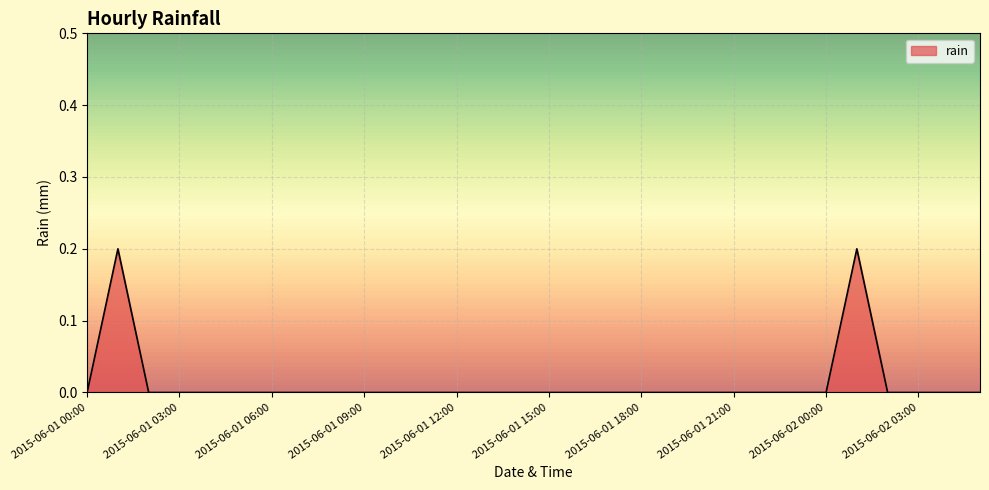

Does the chart display data point markers on the line(s)?

No